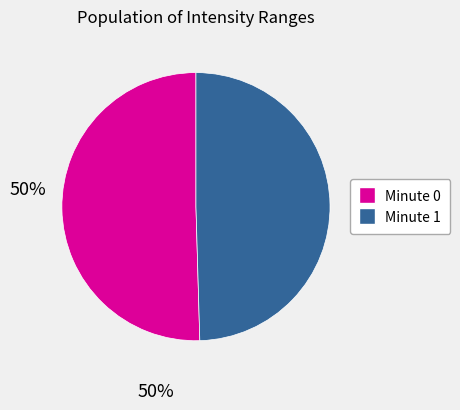

Rank the categories by value from highest to lowest.

Minute 0, Minute 1